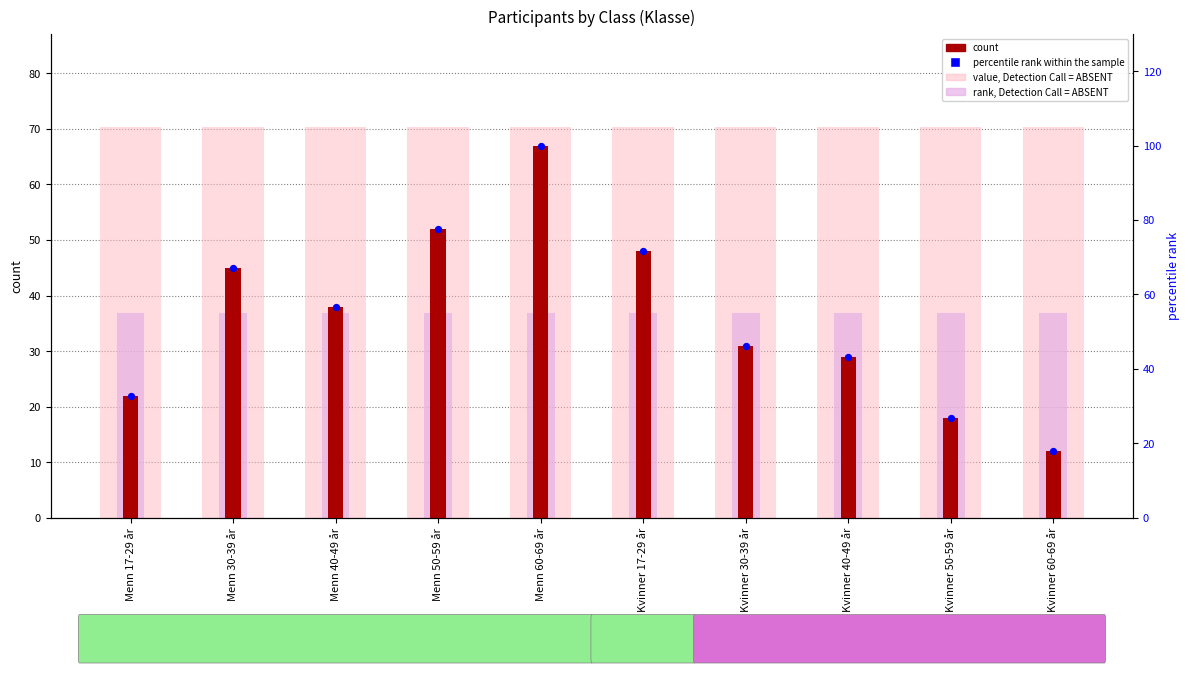

Is the value of count at Kvinner 30-39 år greater than the value of value, Detection Call = ABSENT at Menn 17-29 år?

No